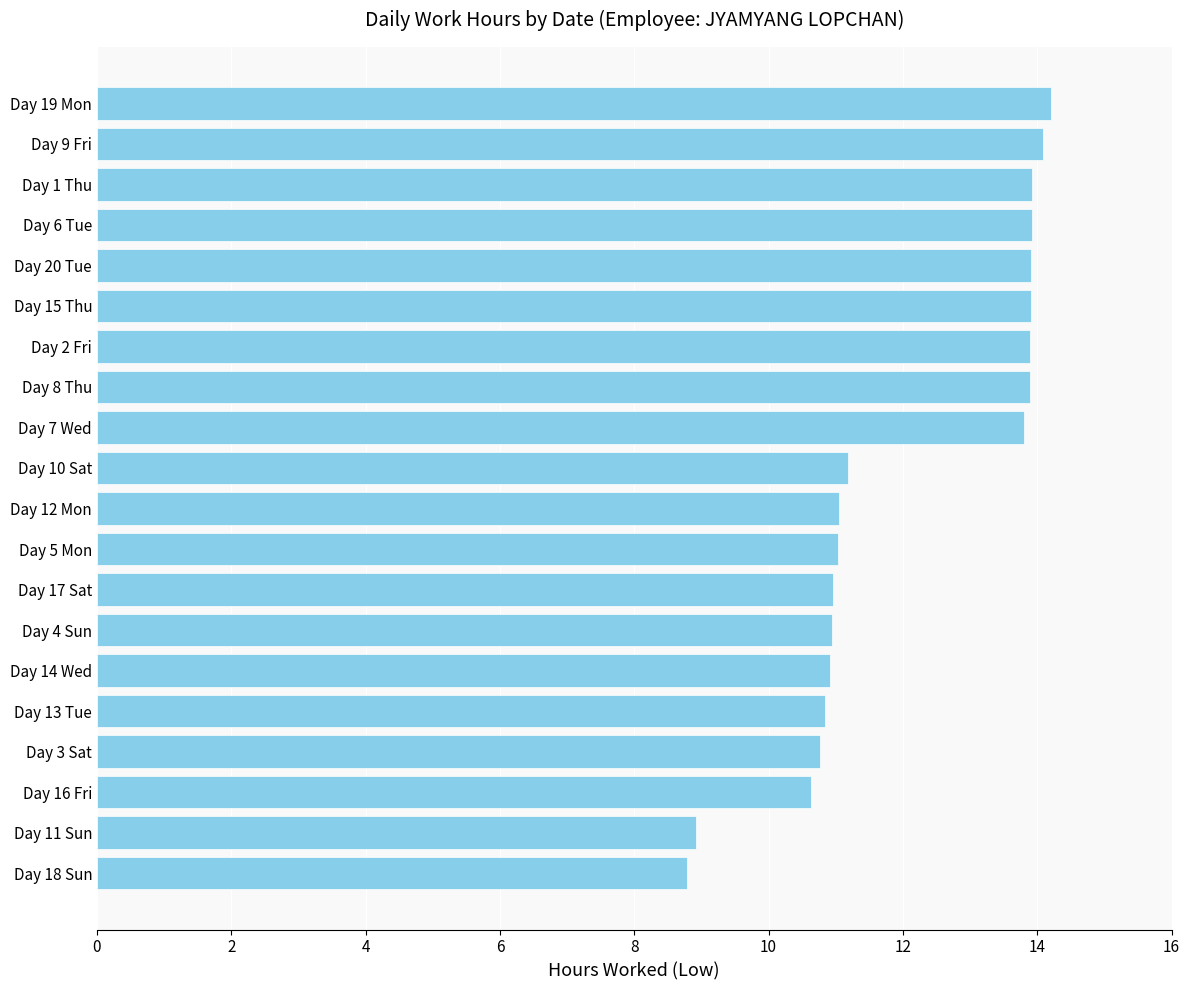

What is the maximum value shown in the chart?

14.2